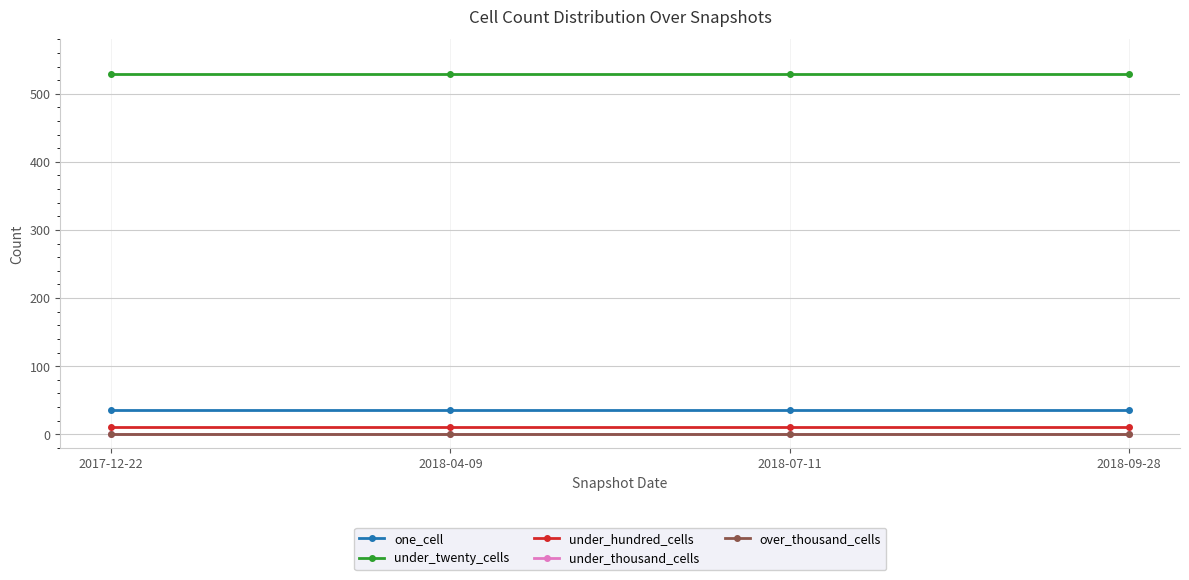

What is the value of the under_twenty_cells point at the 2nd from the left?

529